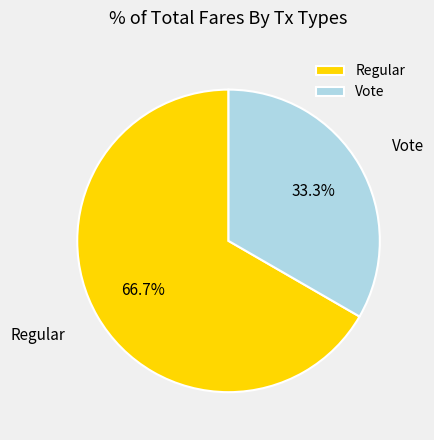

What percentage is the Vote slice, to the nearest percent?

33%